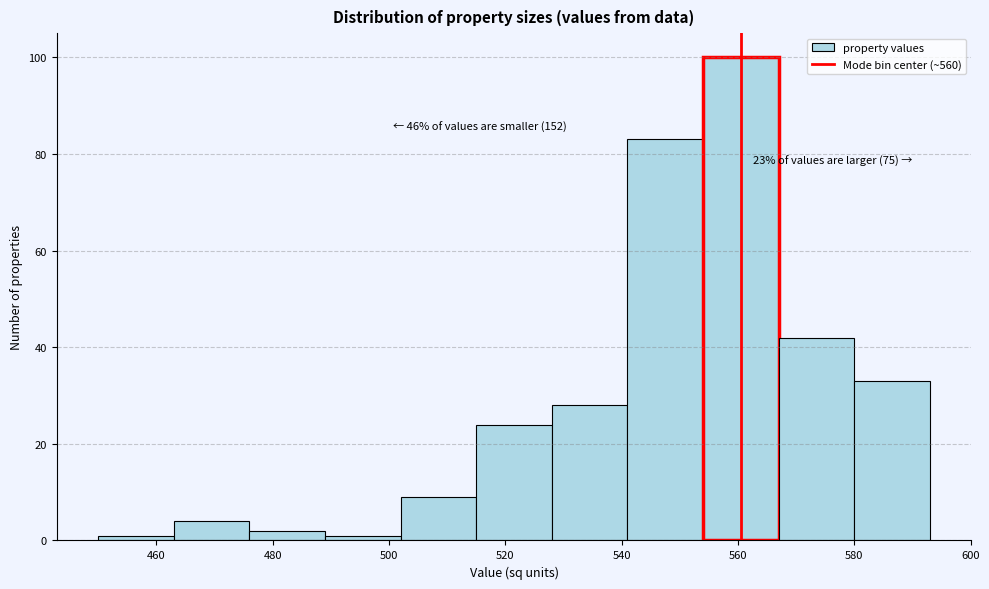

Which range on the x-axis has the tallest bar?

554 to 567